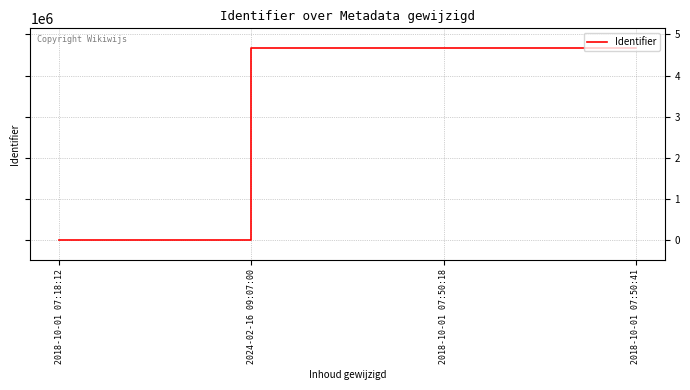

Count the number of categories in the chart.

4